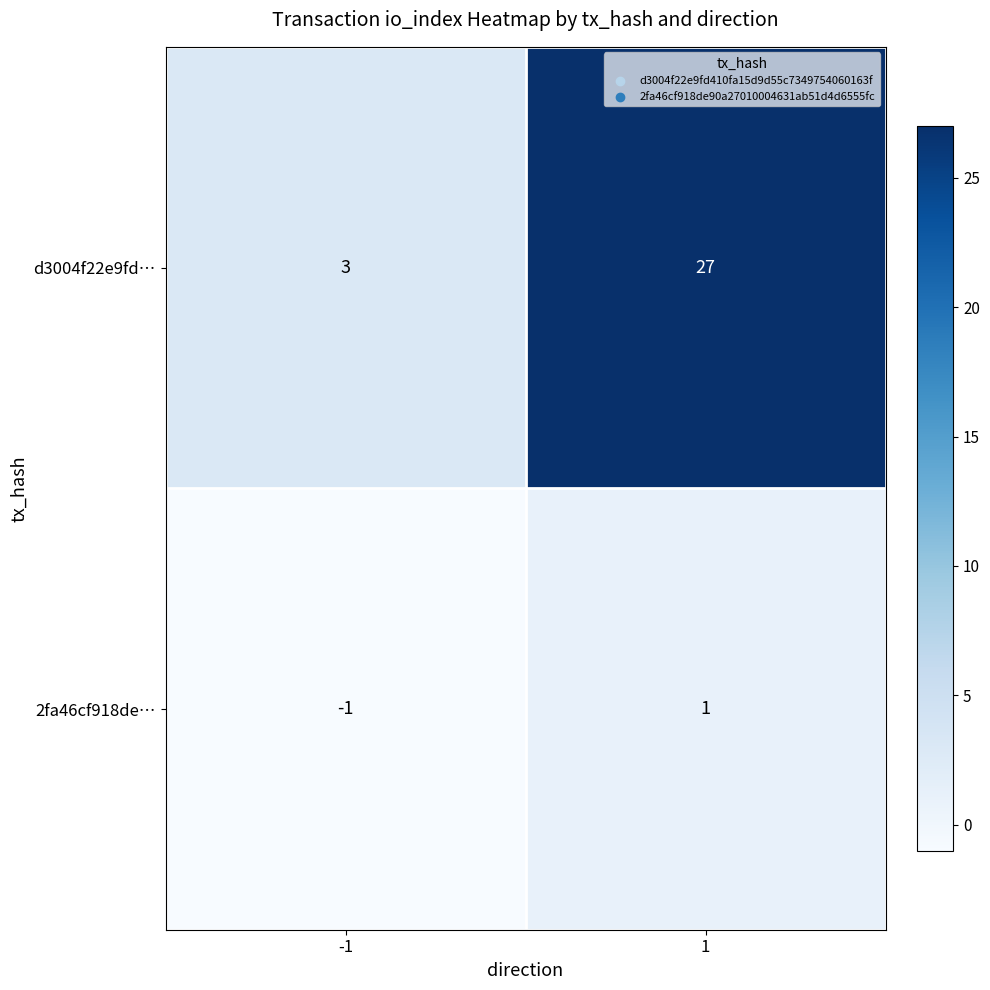

Reading left to right, what are all the values shown in this chart?

d3004f22e9fd…: -1=3	1=27
2fa46cf918de…: -1=-1	1=1